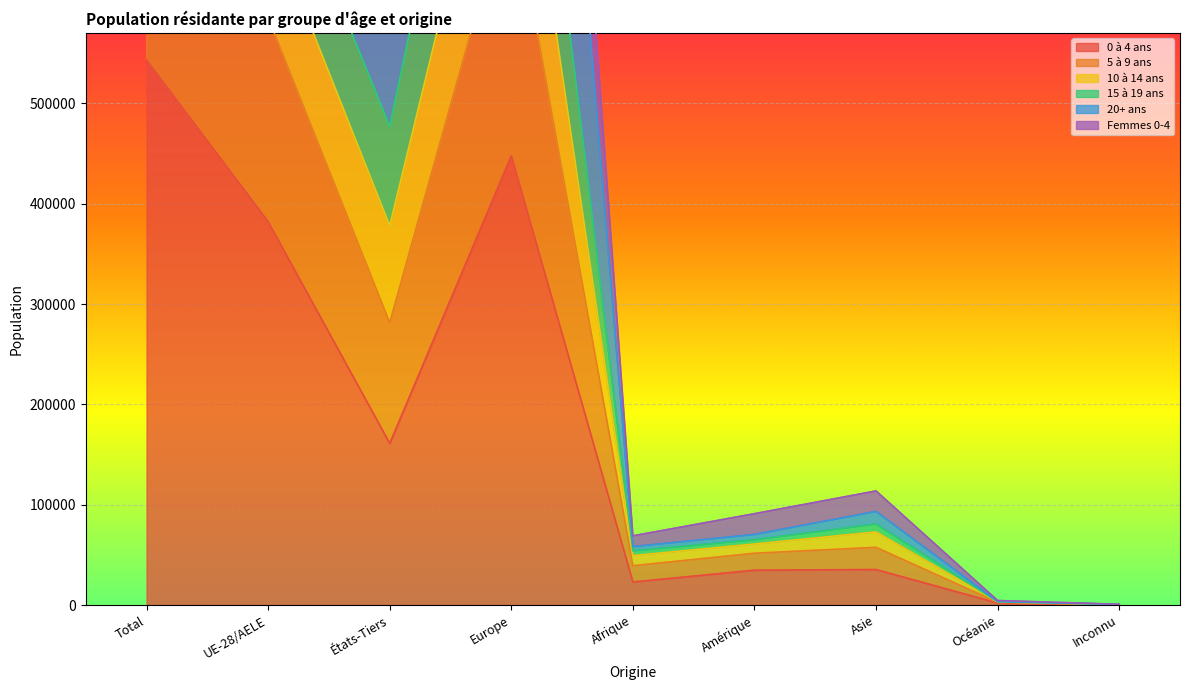

How many values in the Femmes 0-4 series exceed 57483?

4